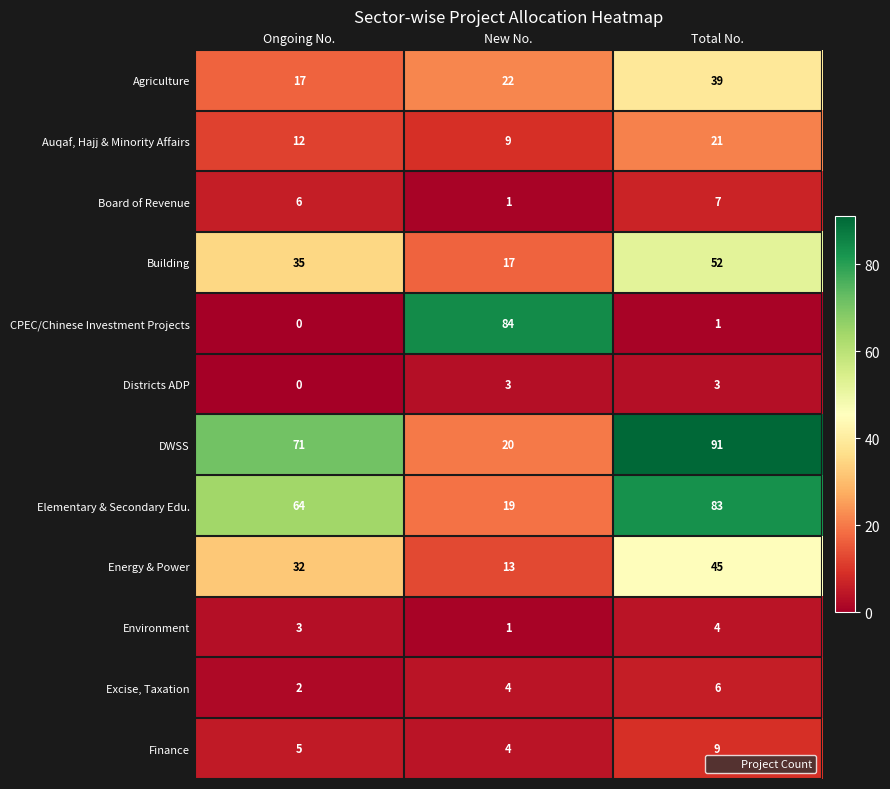

What is the spread (max minus min) of values at New No.?

83